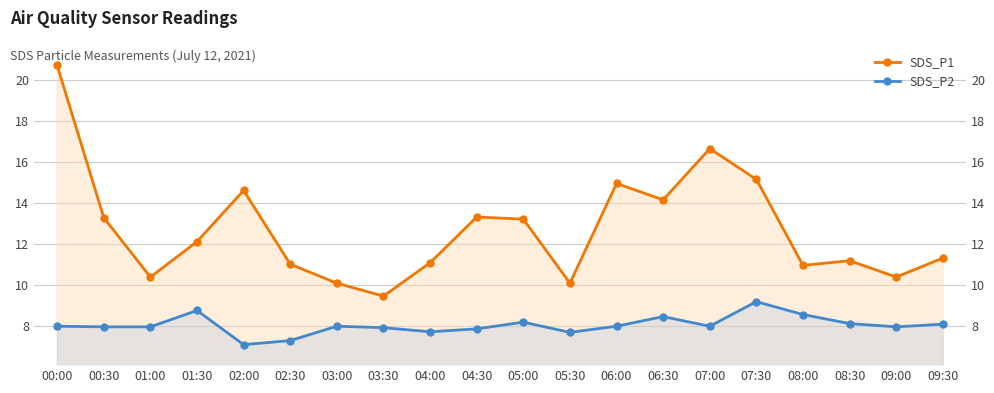

What is the value of the SDS_P2 point at the 8th from the left?

7.9